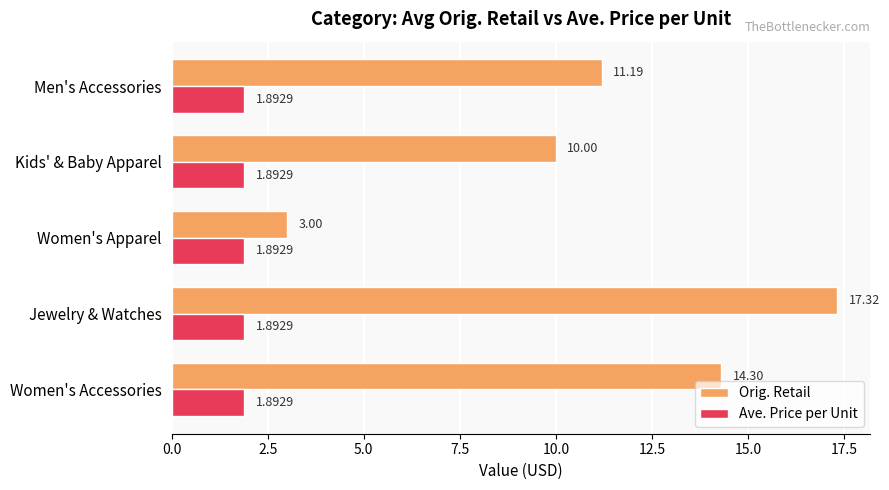

Rank the series at Women's Accessories from lowest to highest value.

Ave. Price per Unit, Orig. Retail